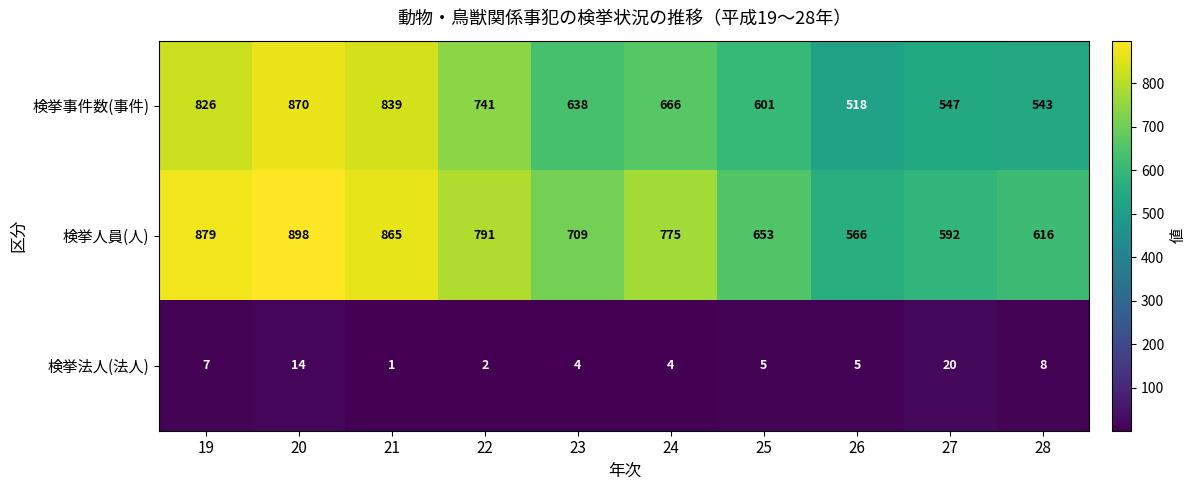

Which series has the largest range (max minus min)?

検挙事件数(事件)